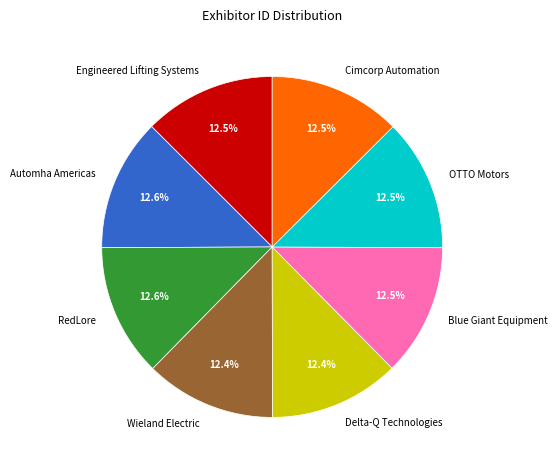

Approximately how many times larger is the value at Delta-Q Technologies compared to Engineered Lifting Systems?

1.0